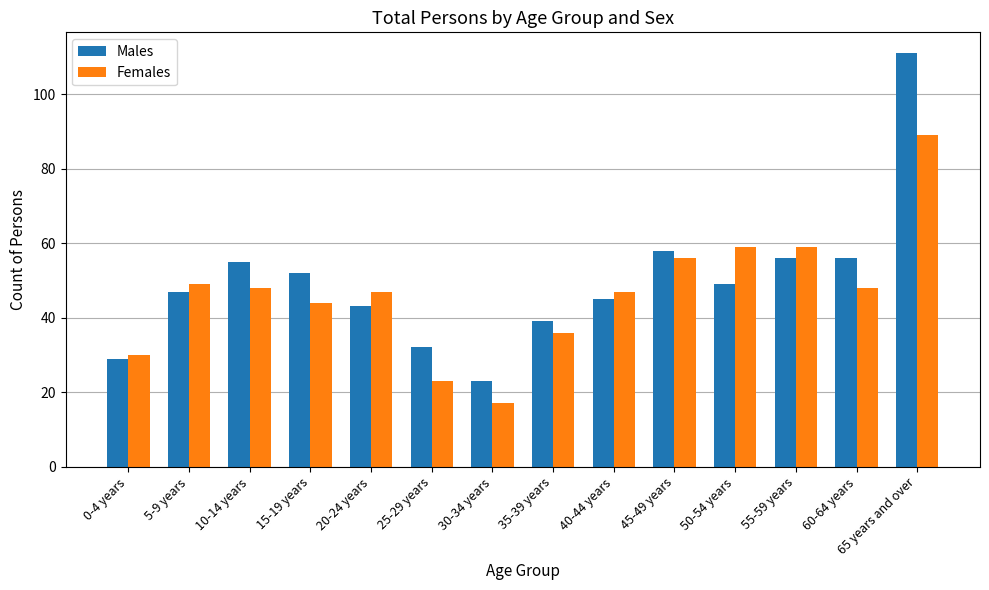

How many values in the Females series are below 48?

7